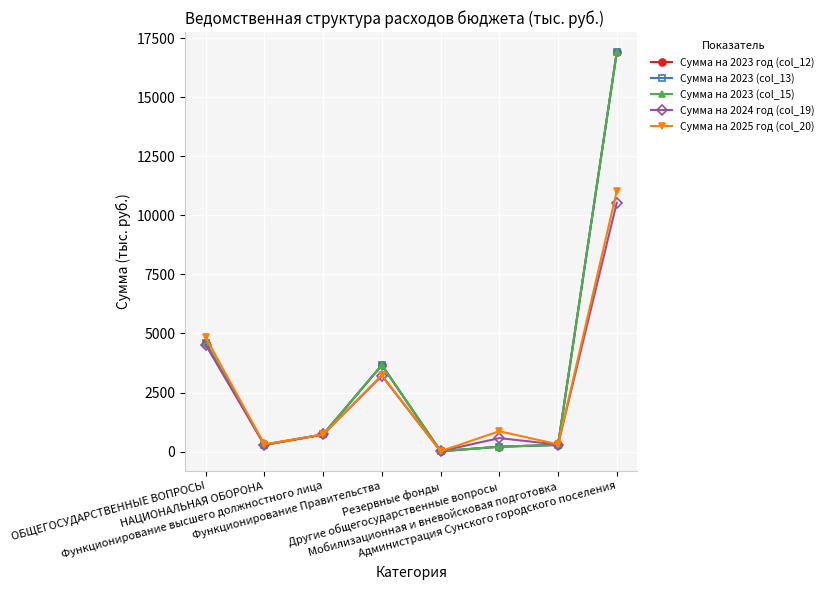

Does the chart display data point markers on the line(s)?

Yes